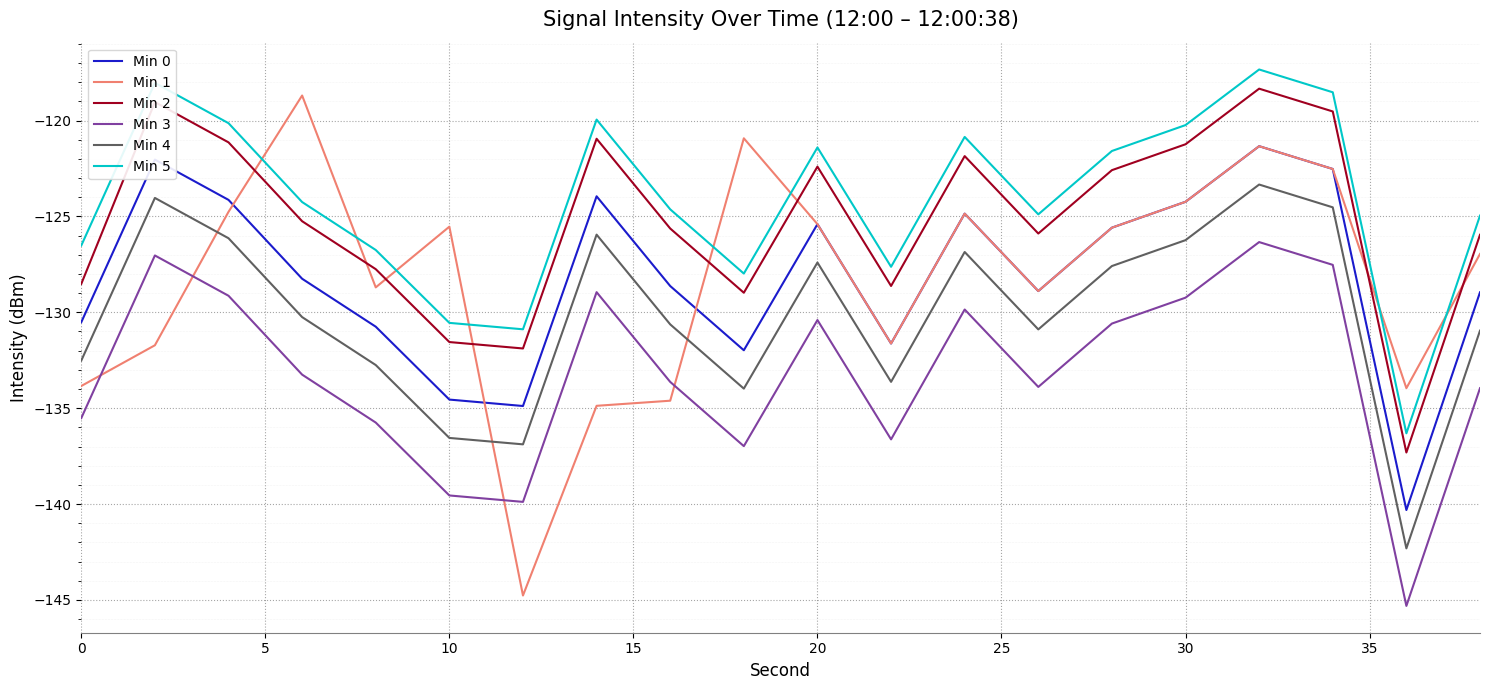

What are all the series names shown in the legend?

Min 0, Min 1, Min 2, Min 3, Min 4, Min 5